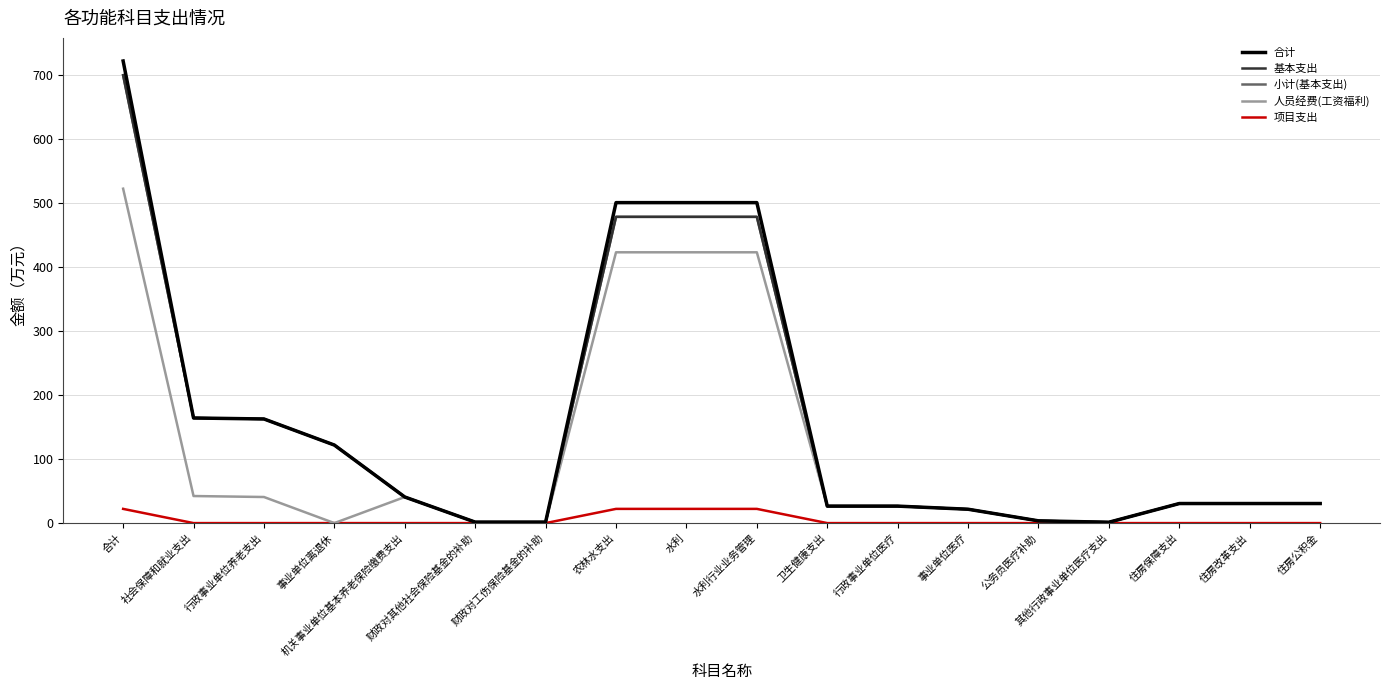

Reading left to right, list all the values displayed in this chart.

合计: 合计=721.9	社会保障和就业支出=164.2	行政事业单位养老支出=162.7	事业单位离退休=121.9	机关事业单位基本养老保险缴费支出=40.8	财政对其他社会保险基金的补助=1.5	财政对工伤保险基金的补助=1.5	农林水支出=500.6	水利=500.6	水利行业业务管理=500.6	卫生健康支出=26.5	行政事业单位医疗=26.5	事业单位医疗=21.7	公务员医疗补助=3.5	其他行政事业单位医疗支出=1.4	住房保障支出=30.6	住房改革支出=30.6	住房公积金=30.6
基本支出: 合计=699.7	社会保障和就业支出=164.2	行政事业单位养老支出=162.7	事业单位离退休=121.9	机关事业单位基本养老保险缴费支出=40.8	财政对其他社会保险基金的补助=1.5	财政对工伤保险基金的补助=1.5	农林水支出=478.4	水利=478.4	水利行业业务管理=478.4	卫生健康支出=26.5	行政事业单位医疗=26.5	事业单位医疗=21.7	公务员医疗补助=3.5	其他行政事业单位医疗支出=1.4	住房保障支出=30.6	住房改革支出=30.6	住房公积金=30.6
小计(基本支出): 合计=699.7	社会保障和就业支出=164.2	行政事业单位养老支出=162.7	事业单位离退休=121.9	机关事业单位基本养老保险缴费支出=40.8	财政对其他社会保险基金的补助=1.5	财政对工伤保险基金的补助=1.5	农林水支出=478.4	水利=478.4	水利行业业务管理=478.4	卫生健康支出=26.5	行政事业单位医疗=26.5	事业单位医疗=21.7	公务员医疗补助=3.5	其他行政事业单位医疗支出=1.4	住房保障支出=30.6	住房改革支出=30.6	住房公积金=30.6
人员经费(工资福利): 合计=522.4	社会保障和就业支出=42.3	行政事业单位养老支出=40.8	事业单位离退休=0.0	机关事业单位基本养老保险缴费支出=40.8	财政对其他社会保险基金的补助=1.5	财政对工伤保险基金的补助=1.5	农林水支出=423.0	水利=423.0	水利行业业务管理=423.0	卫生健康支出=26.5	行政事业单位医疗=26.5	事业单位医疗=21.7	公务员医疗补助=3.5	其他行政事业单位医疗支出=1.4	住房保障支出=30.6	住房改革支出=30.6	住房公积金=30.6
项目支出: 合计=22.2	社会保障和就业支出=0.0	行政事业单位养老支出=0.0	事业单位离退休=0.0	机关事业单位基本养老保险缴费支出=0.0	财政对其他社会保险基金的补助=0.0	财政对工伤保险基金的补助=0.0	农林水支出=22.2	水利=22.2	水利行业业务管理=22.2	卫生健康支出=0.0	行政事业单位医疗=0.0	事业单位医疗=0.0	公务员医疗补助=0.0	其他行政事业单位医疗支出=0.0	住房保障支出=0.0	住房改革支出=0.0	住房公积金=0.0